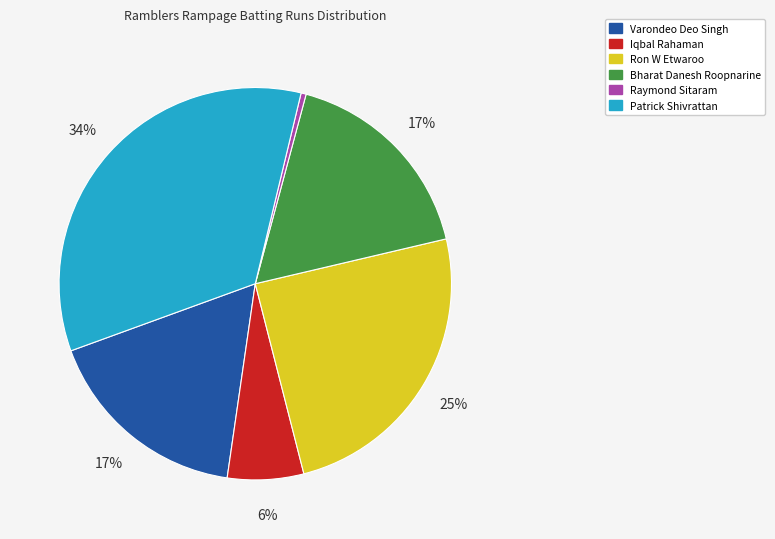

Is it true that Patrick Shivrattan is 34% of the pie?

True